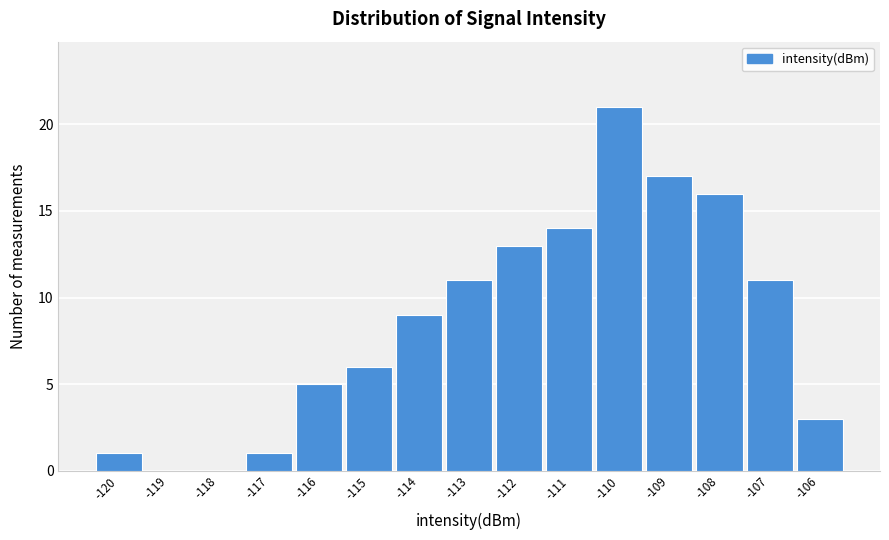

Reading left to right, what are all the values shown in this chart?

-120=1	-119=0	-118=0	-117=1	-116=5	-115=6	-114=9	-113=11	-112=13	-111=14	-110=21	-109=17	-108=16	-107=11	-106=3